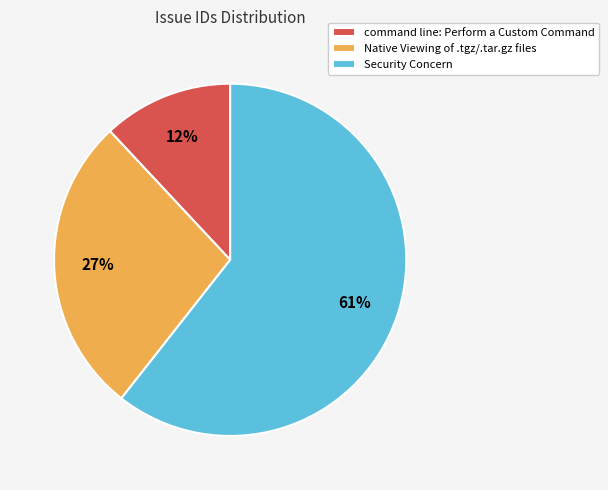

The Security Concern slice represents 61% of the pie. True or false?

True